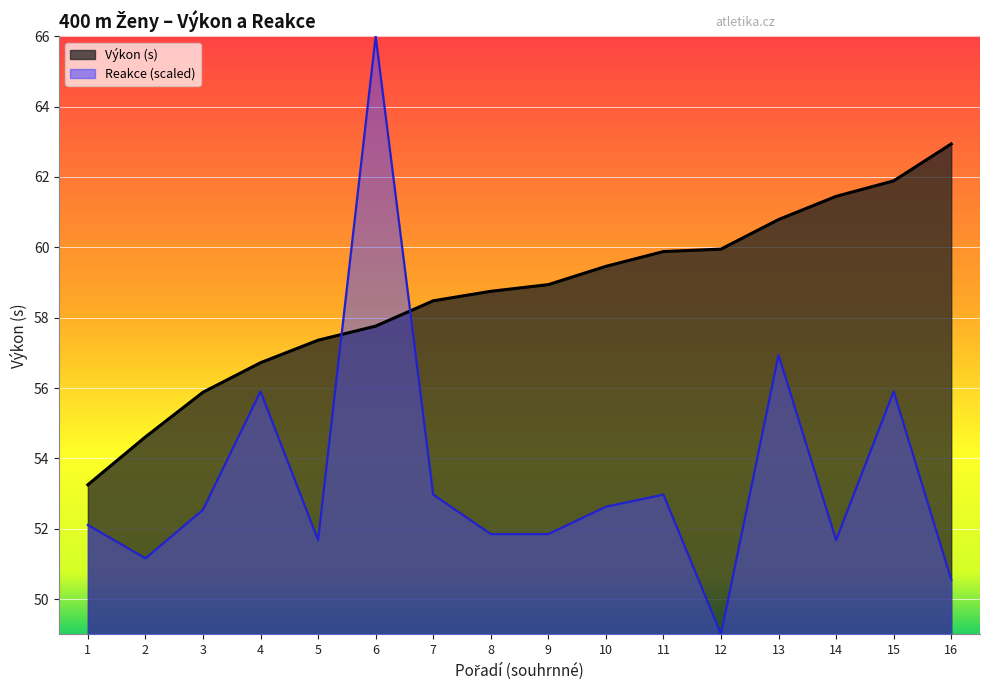

How many intersections are there between Výkon and Reakce?

2